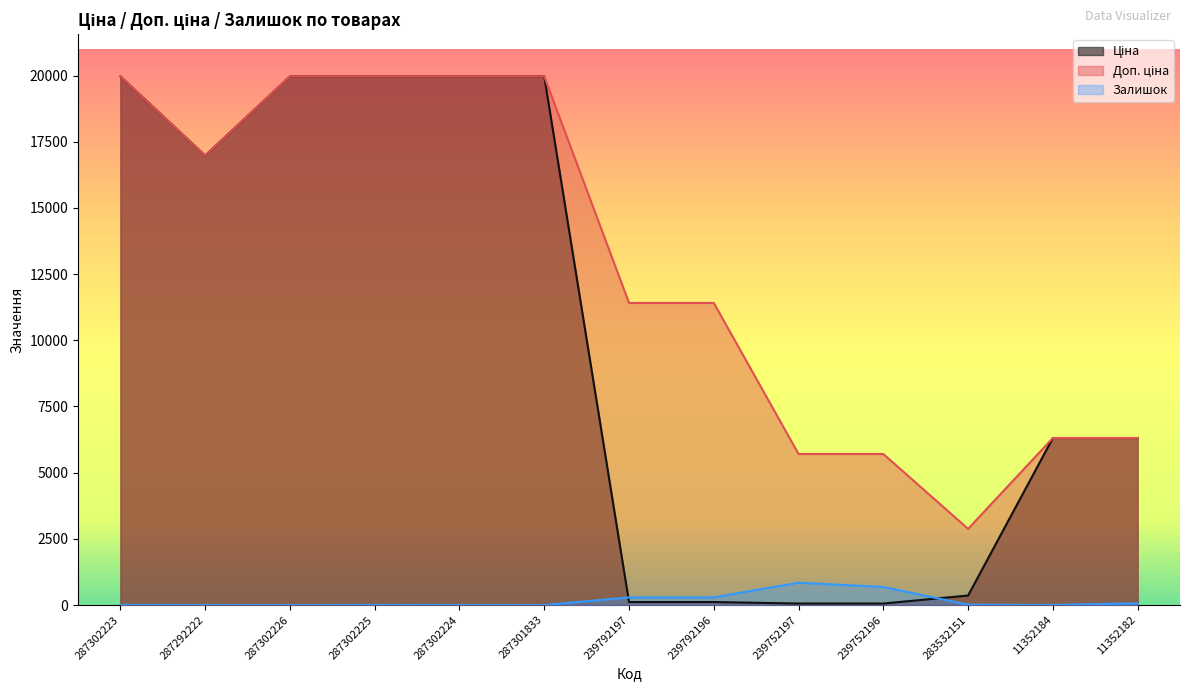

What is the average value of the Доп. ціна series?

12809.5